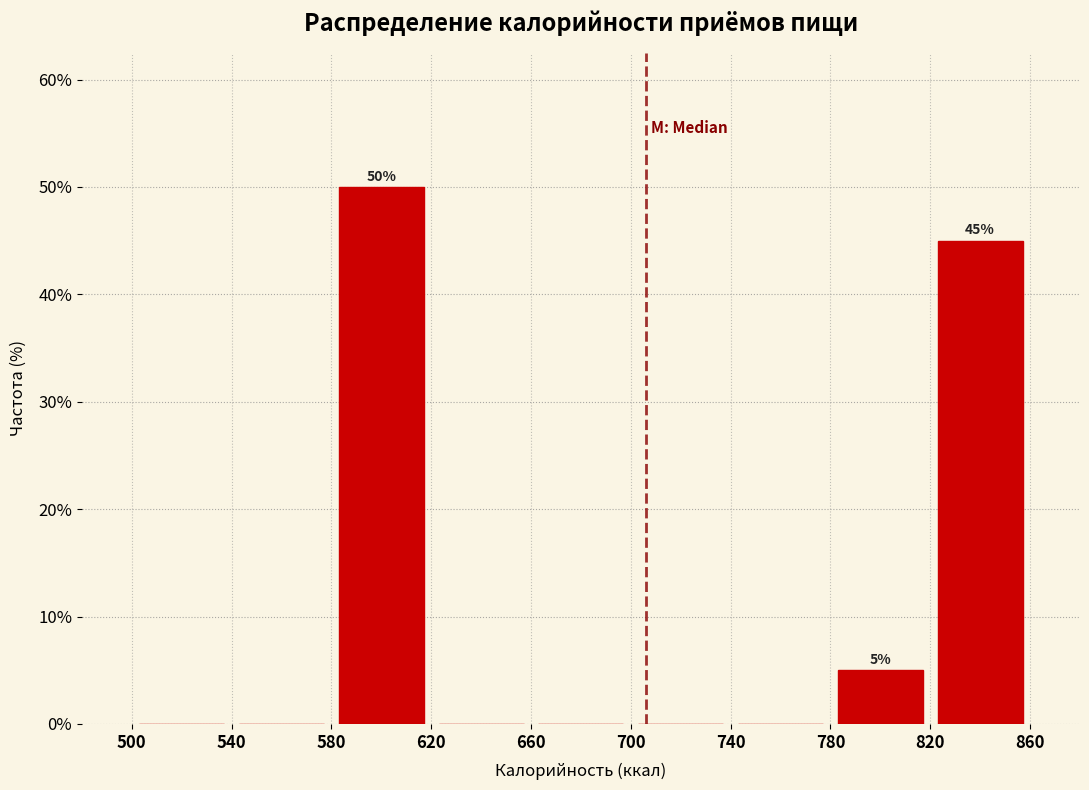

Which range on the x-axis has the tallest bar?

580 to 620